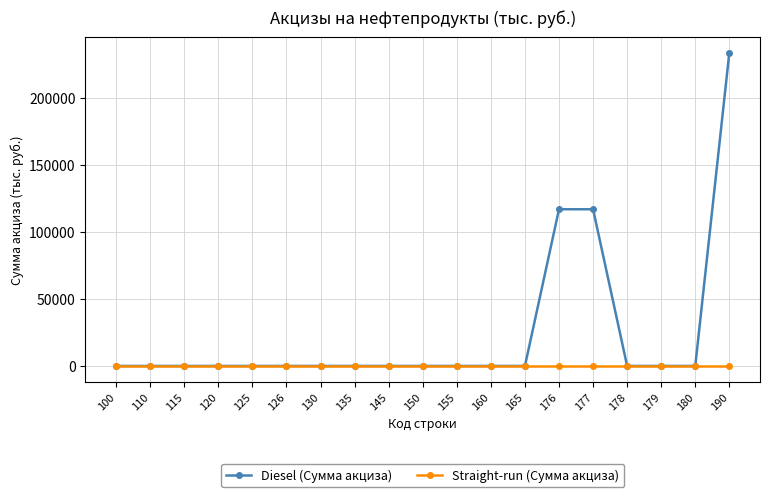

What are all the series names shown in the legend?

Diesel (Сумма акциза), Straight-run (Сумма акциза)